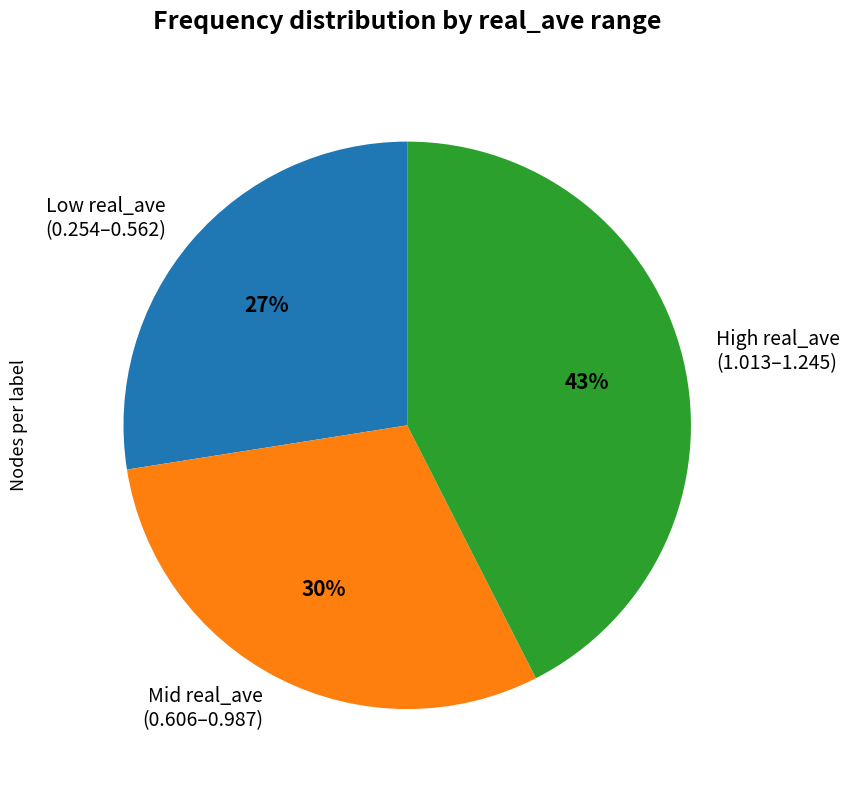

Which has a higher value, High real_ave (1.013–1.245) or Low real_ave (0.254–0.562)?

High real_ave (1.013–1.245)